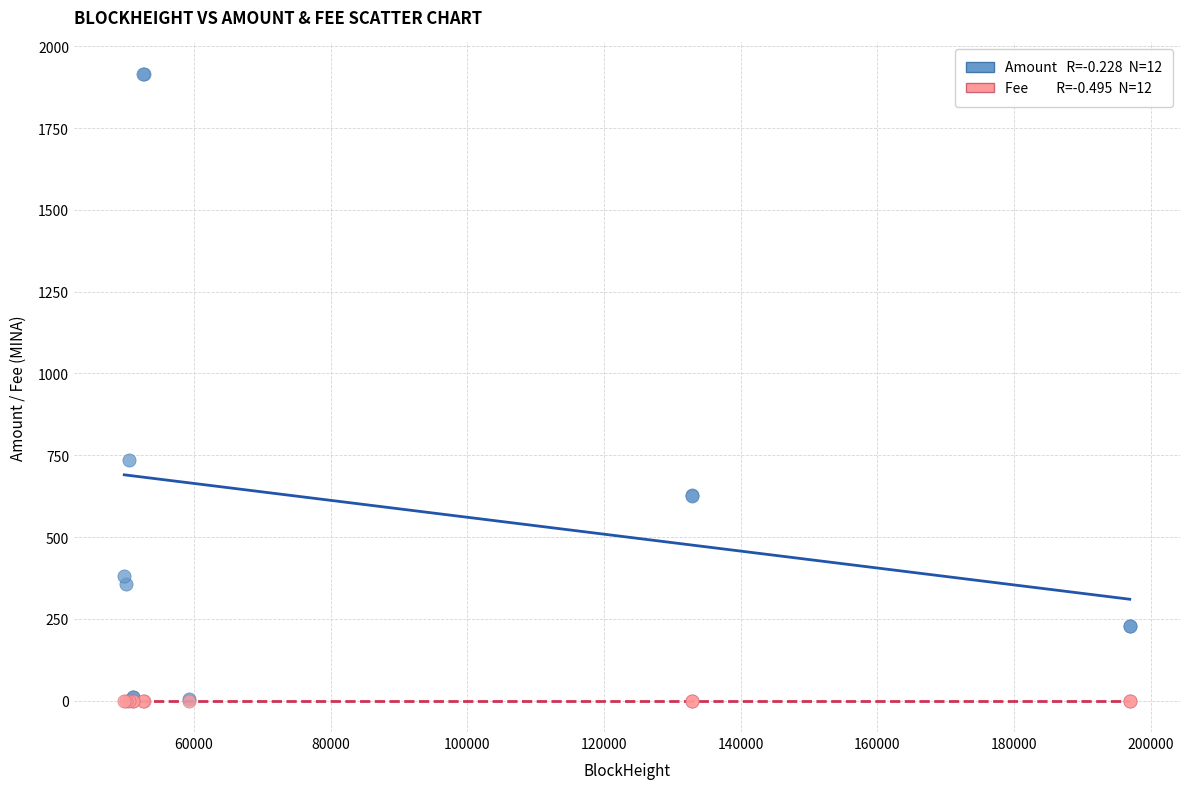

Across all series, what Y value is closest to 957?

736.9